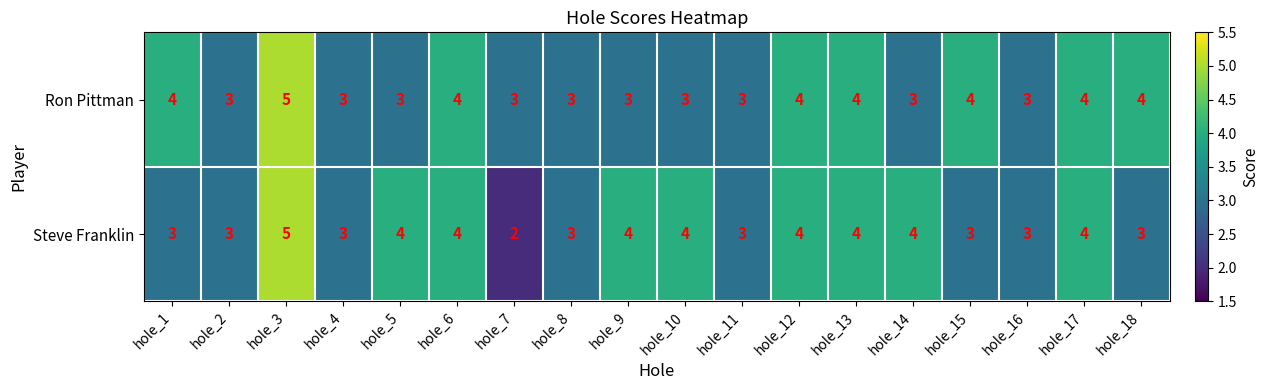

What is the sum of all Ron Pittman values?

63